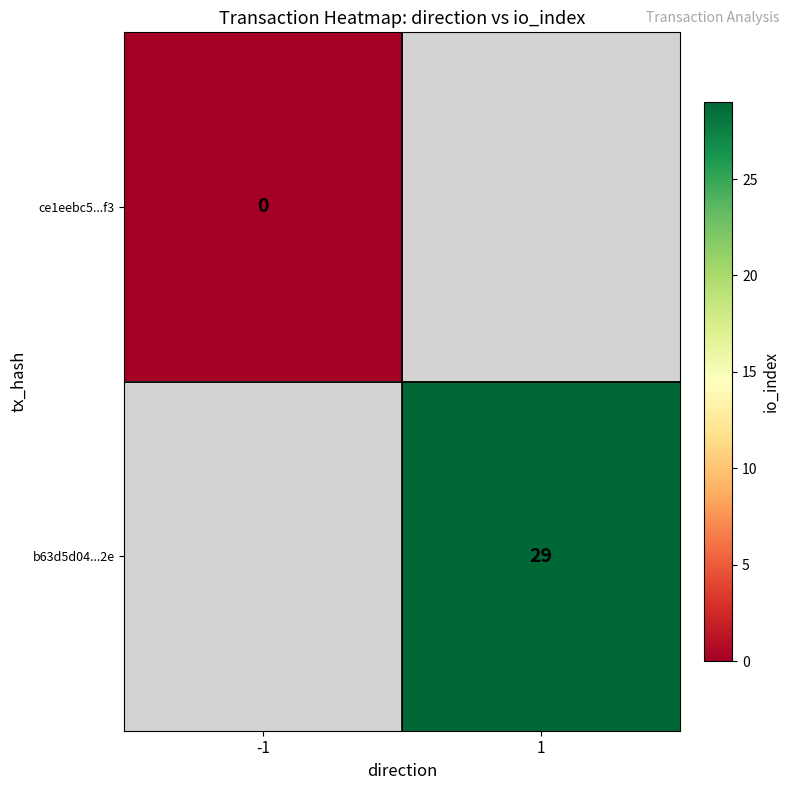

The value of b63d5d04...2e at 1 is 49. True or false?

False